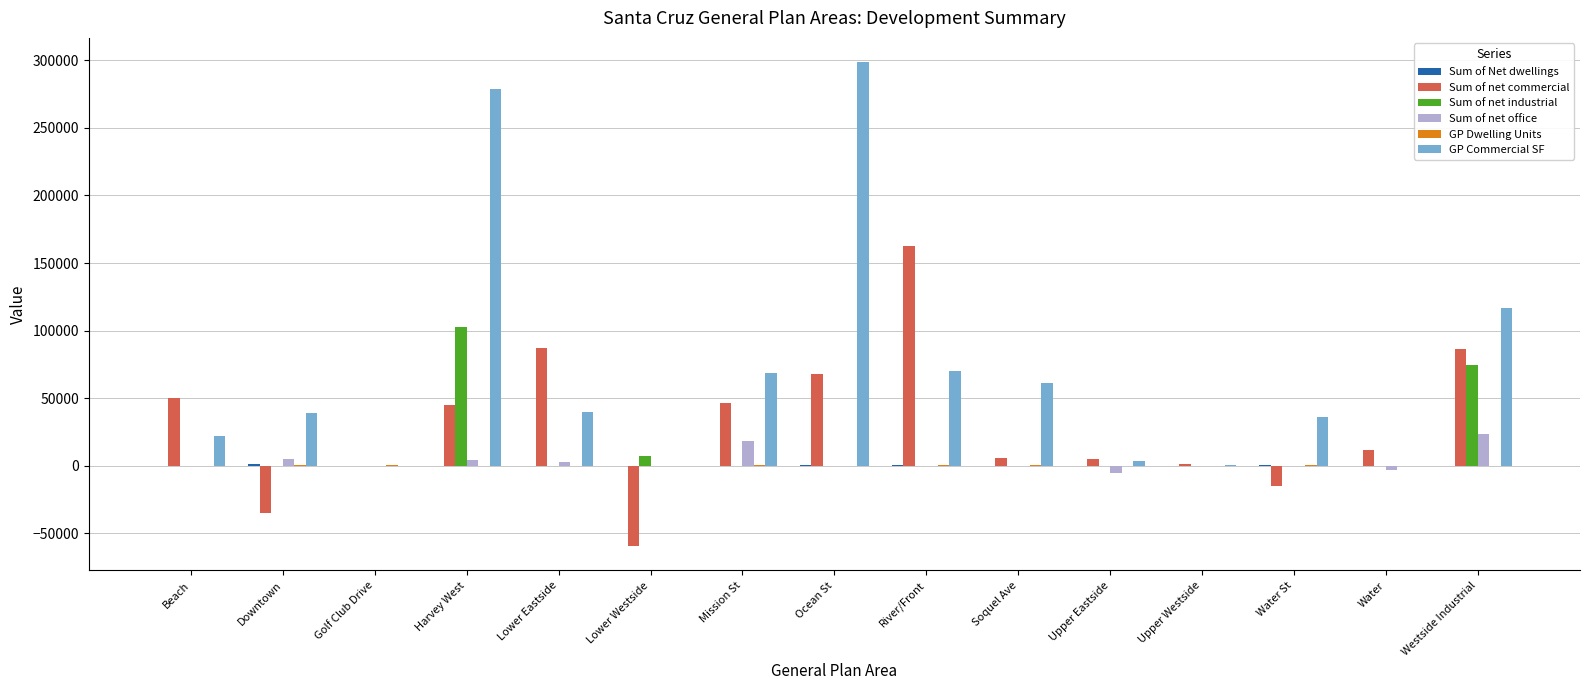

Which series has the largest total across all categories?

GP Commercial SF